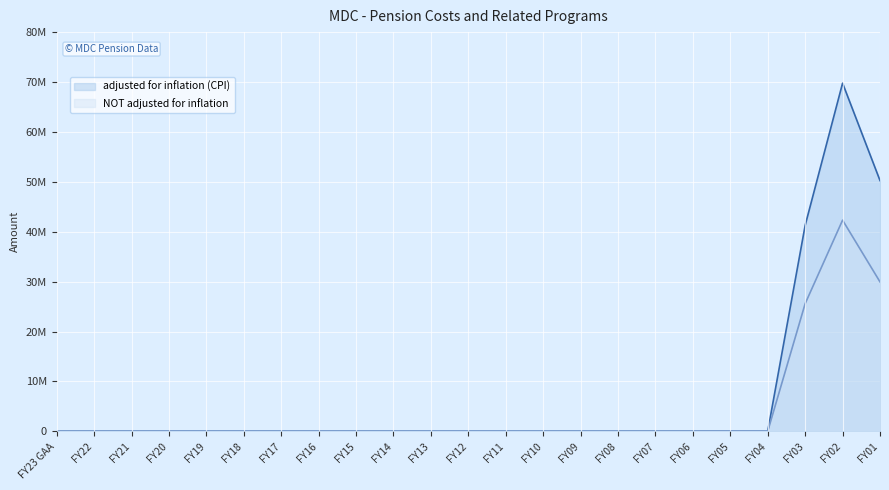

Does the chart display data point markers on the line(s)?

No